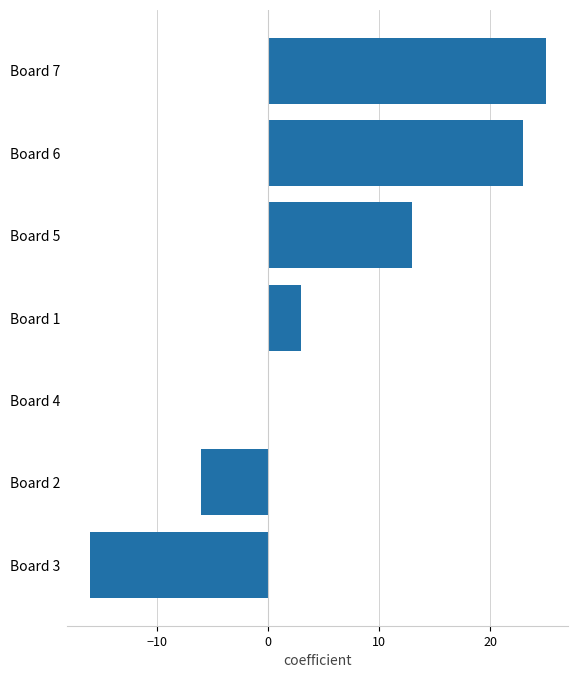

What is the change in value from Board 6 to Board 7?

+2